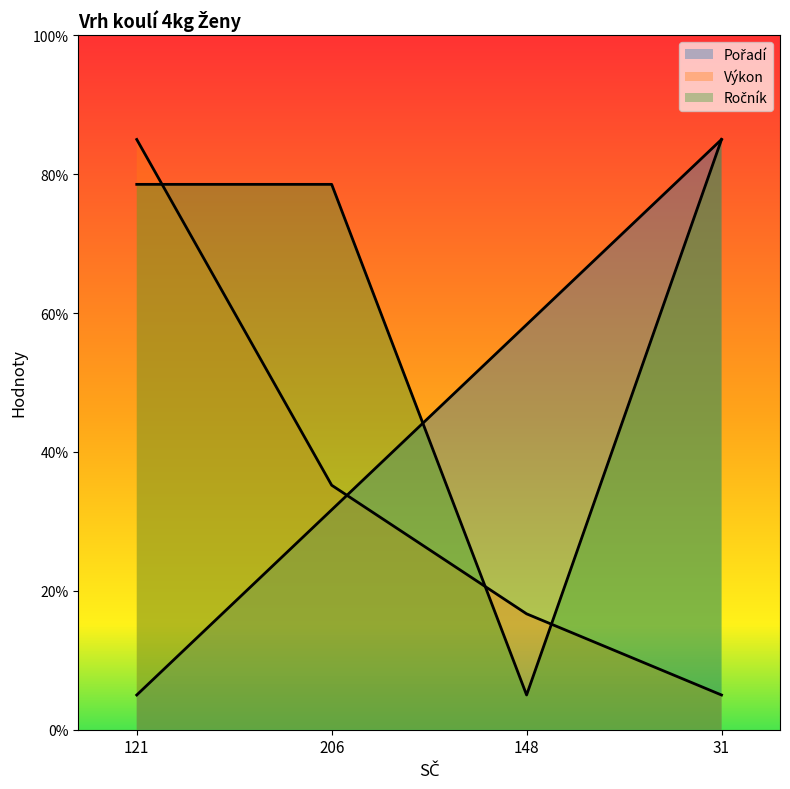

Is the value of Ročník at 206 greater than the value of Výkon at 148?

Yes